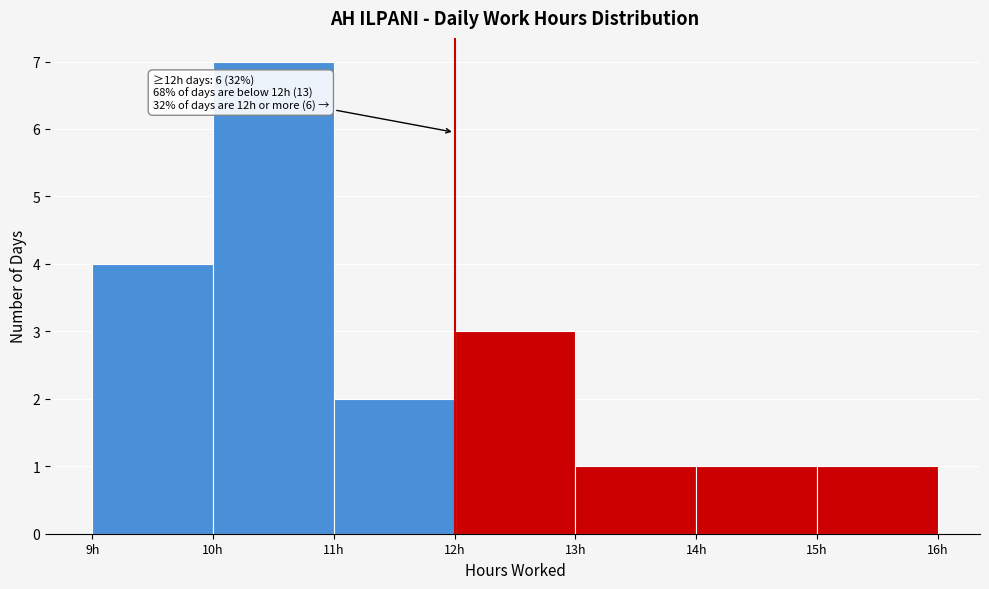

Over which range of the x-axis is the bar tallest?

10 to 11